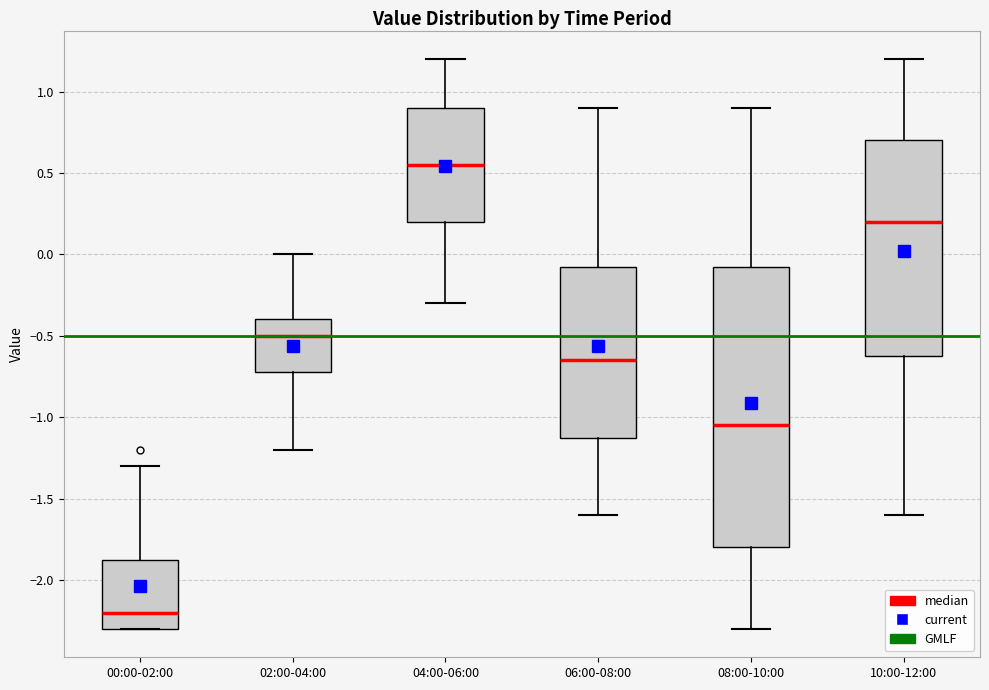

Reading left to right, transcribe this box plot: for each box, give where its median line is, the range the box spans, and where its two whiskers end, as read against the y-axis. The values are not printed on the chart, so give them approximately, as read against the axis.

00:00-02:00: median -2.20, box -2.30 to -1.85, whiskers -2.30 to -1.30
02:00-04:00: median -0.50, box -0.70 to -0.40, whiskers -1.20 to 0.00
04:00-06:00: median 0.55, box 0.20 to 0.90, whiskers -0.30 to 1.20
06:00-08:00: median -0.65, box -1.10 to -0.05, whiskers -1.60 to 0.90
08:00-10:00: median -1.05, box -1.80 to -0.05, whiskers -2.30 to 0.90
10:00-12:00: median 0.20, box -0.60 to 0.70, whiskers -1.60 to 1.20